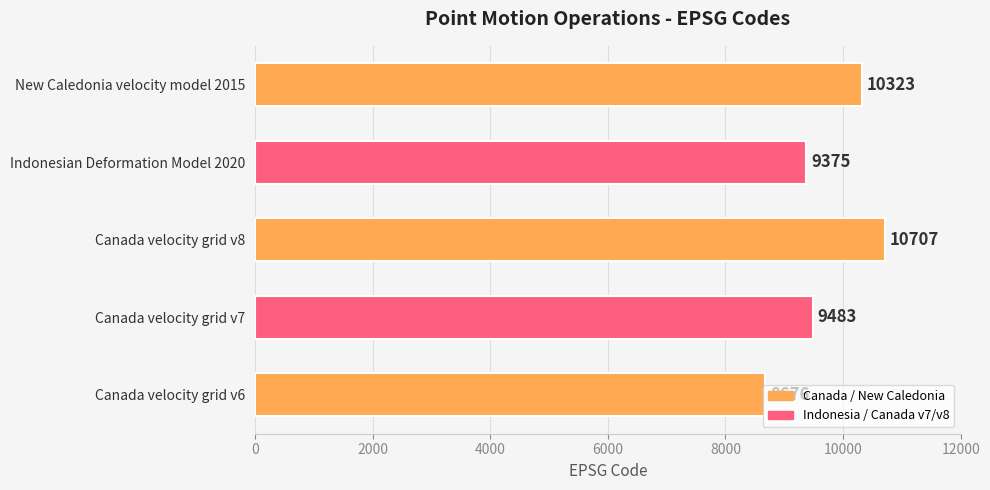

Approximately how many times larger is the value at Canada velocity grid v6 compared to Canada velocity grid v8?

0.8